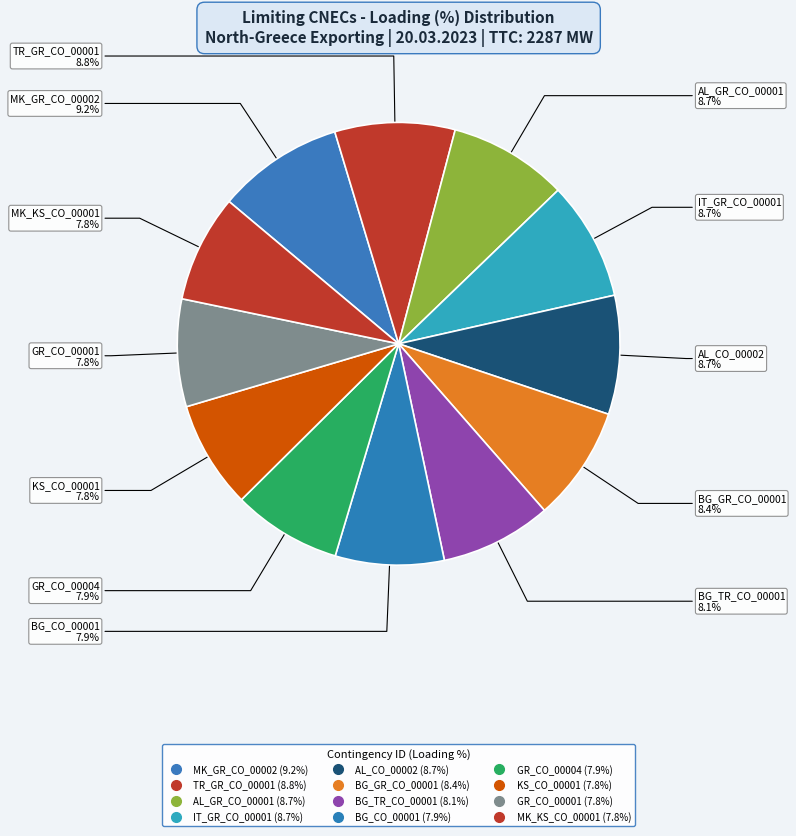

What is the largest slice in the pie chart?

MK_GR_CO_00002